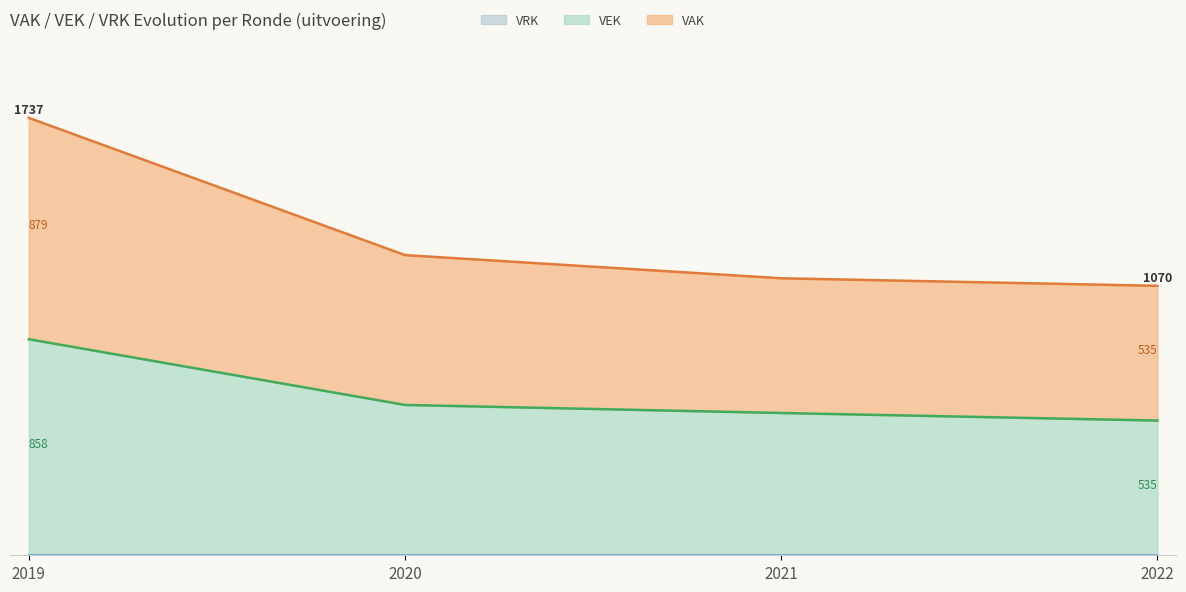

The value at 2021 is 565. True or false?

True